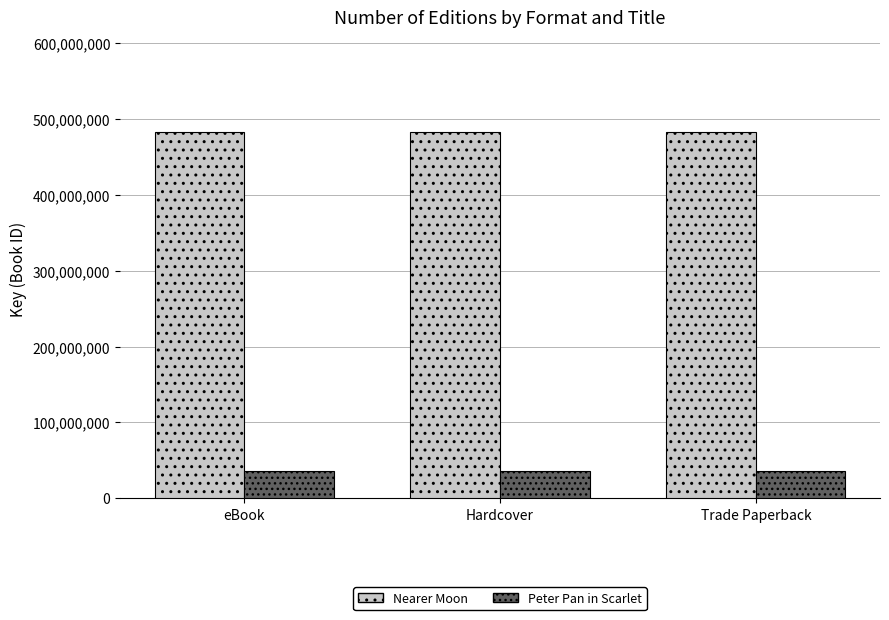

Which series has the largest total across all categories?

Nearer Moon